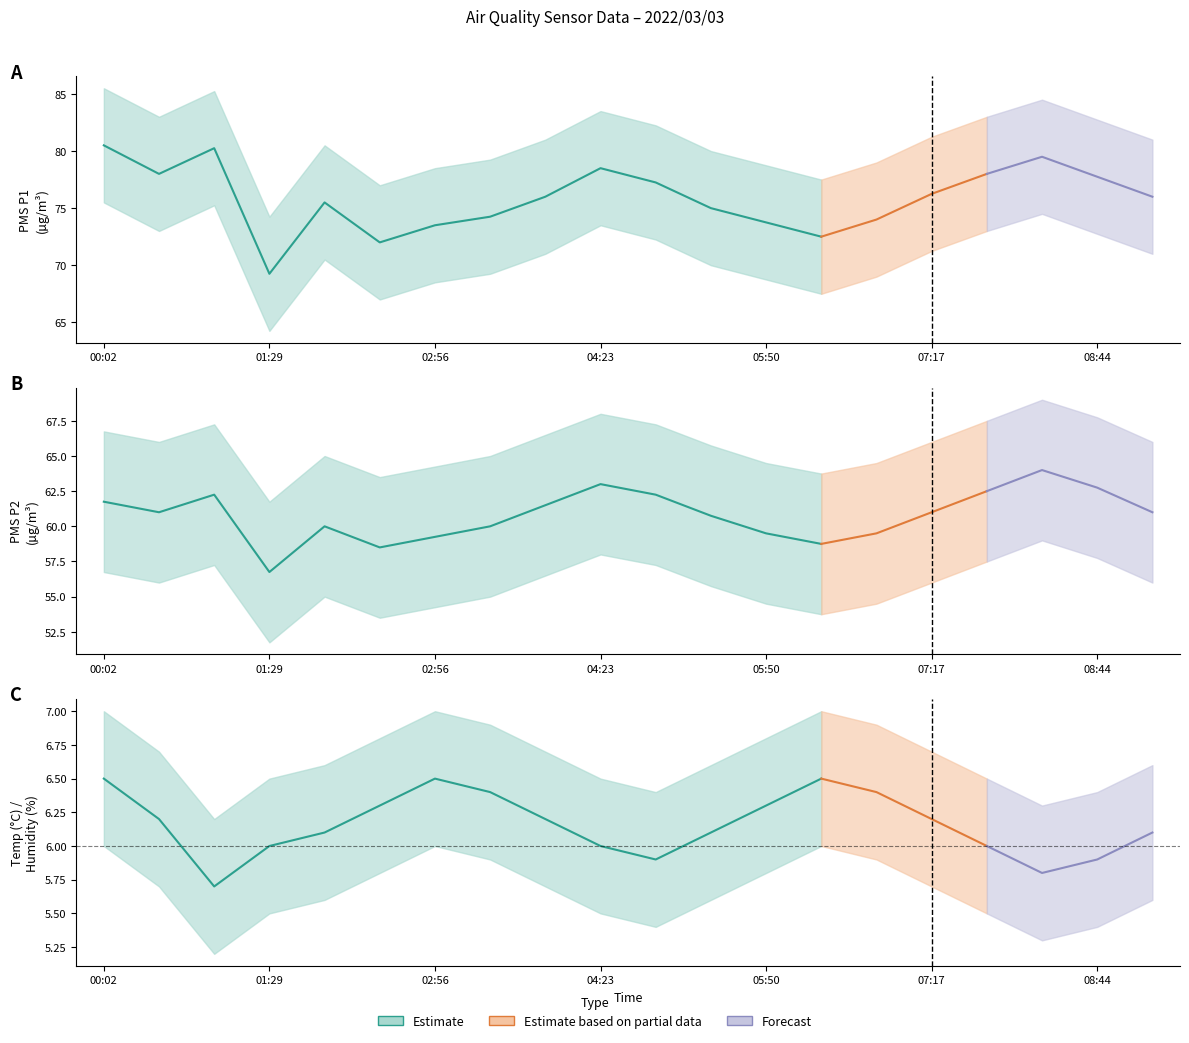

At which category does the chart reach its minimum across all series?

01:00